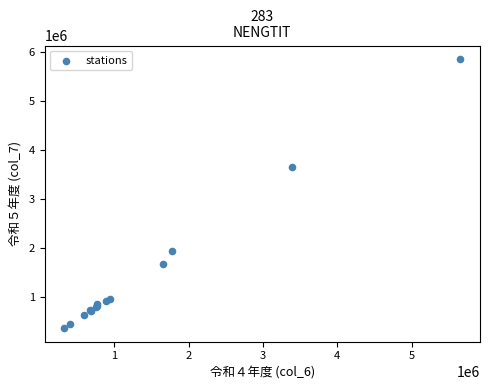

What Y value in the scatter plot is closest to 3106962?

3652495